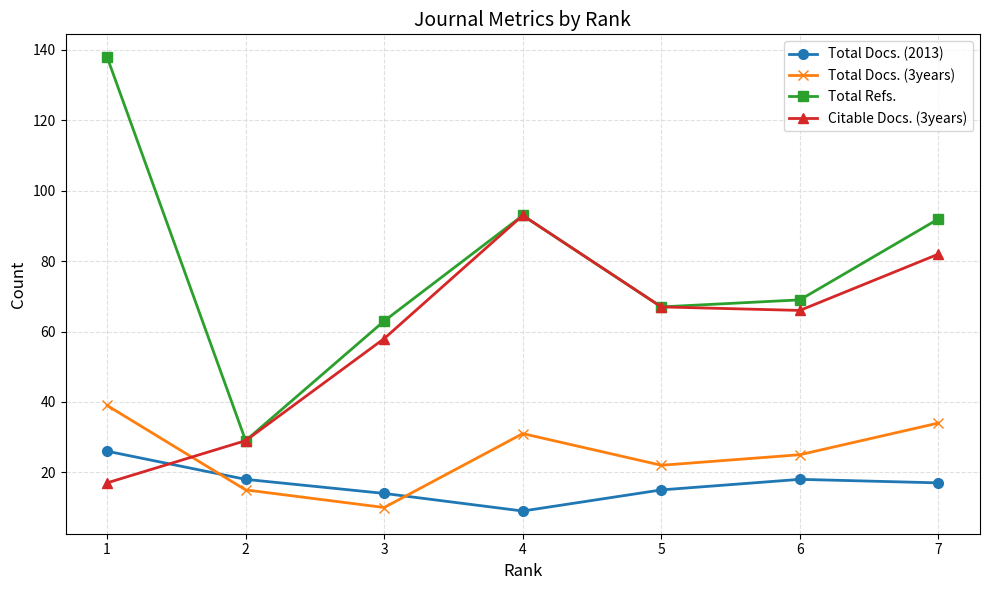

True or false: Total Docs. (3years) has a value of 16 at 6.

False